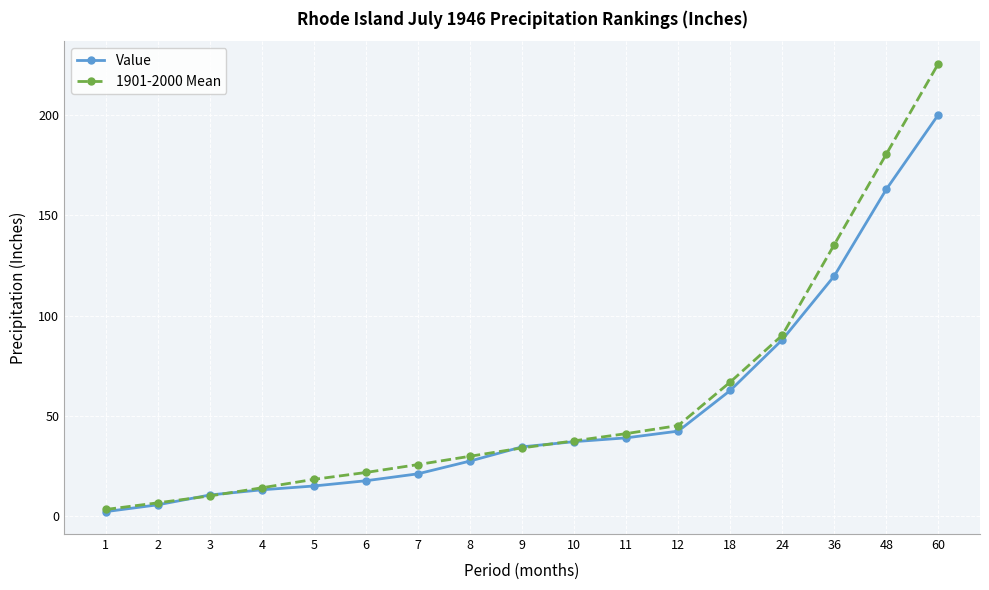

Does the chart display data point markers on the line(s)?

Yes